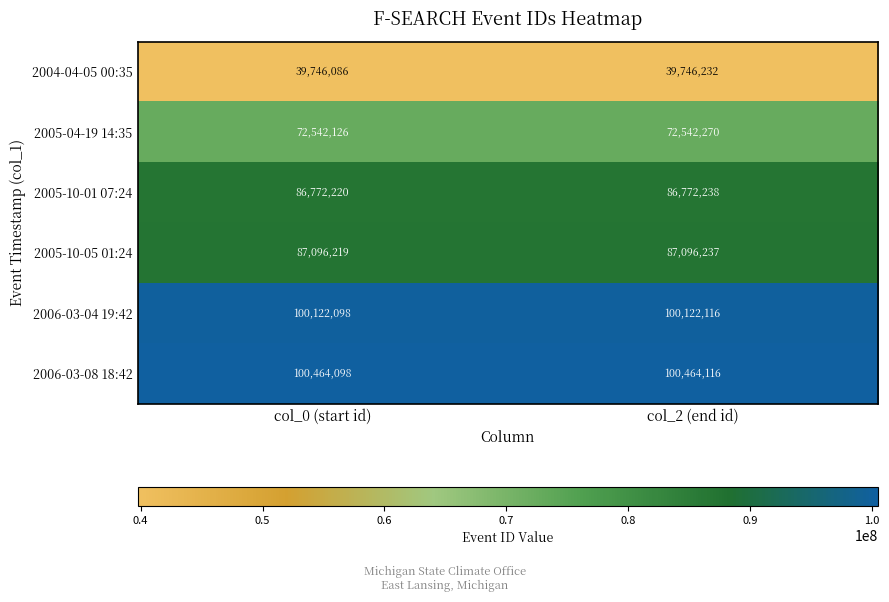

Reading left to right, extract all data points from this chart.

2004-04-05 00:35: col_0 (start id)=39746086	col_2 (end id)=39746232
2005-04-19 14:35: col_0 (start id)=72542126	col_2 (end id)=72542270
2005-10-01 07:24: col_0 (start id)=86772220	col_2 (end id)=86772238
2005-10-05 01:24: col_0 (start id)=87096219	col_2 (end id)=87096237
2006-03-04 19:42: col_0 (start id)=100122098	col_2 (end id)=100122116
2006-03-08 18:42: col_0 (start id)=100464098	col_2 (end id)=100464116